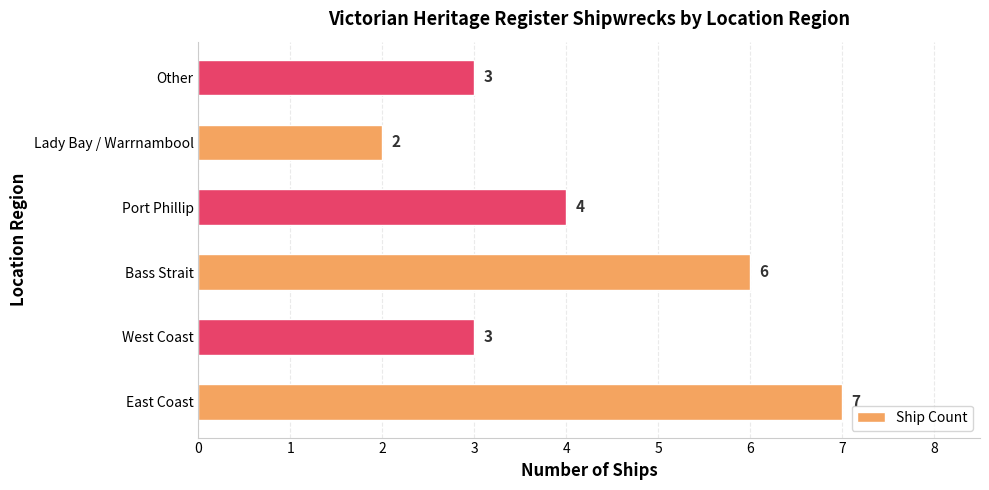

What is the smallest value displayed?

2